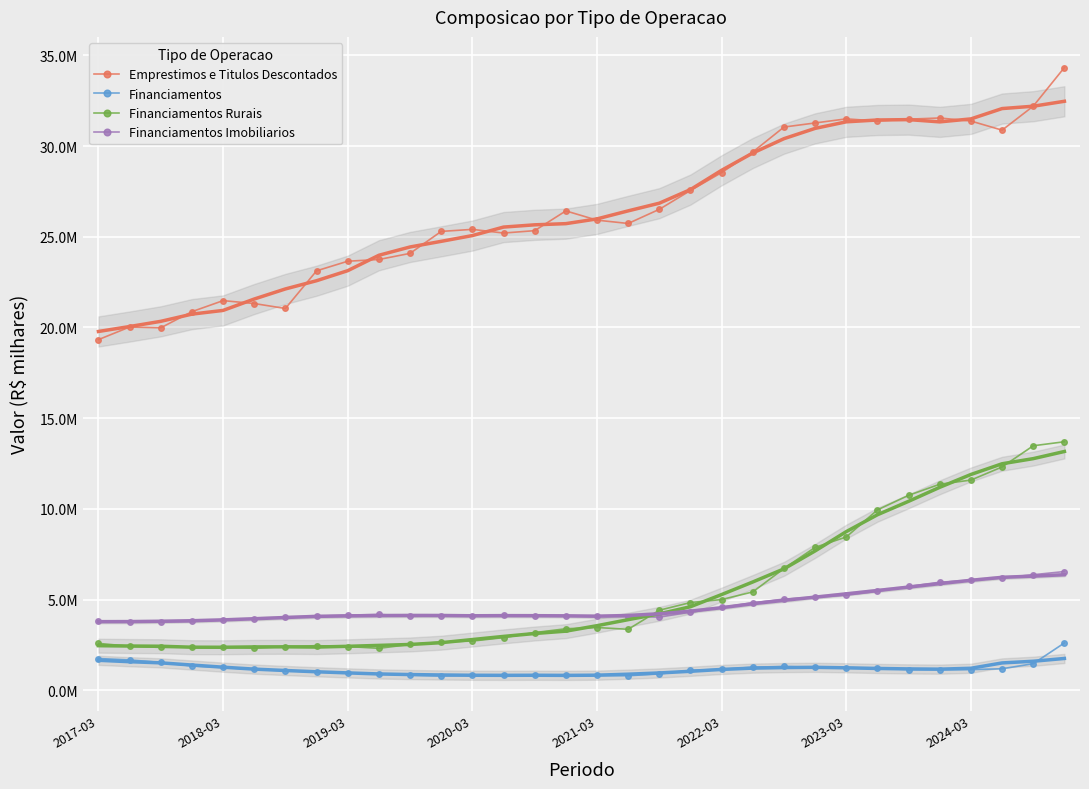

At which category is the sum across all series the highest?

31